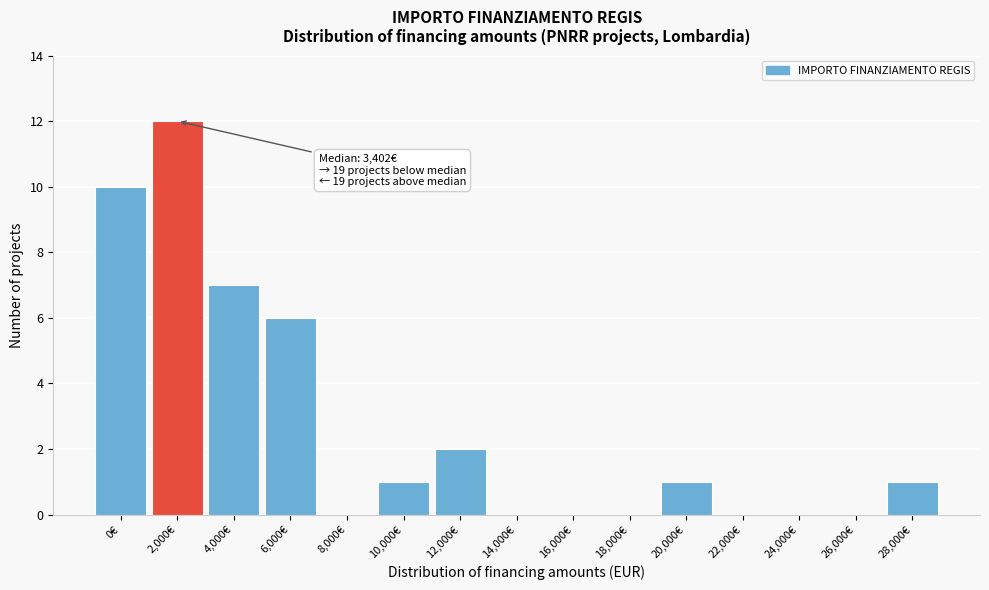

Reading left to right, list all the values displayed in this chart.

0€=10	2,000€=12	4,000€=7	6,000€=6	8,000€=0	10,000€=1	12,000€=2	14,000€=0	16,000€=0	18,000€=0	20,000€=1	22,000€=0	24,000€=0	26,000€=0	28,000€=1